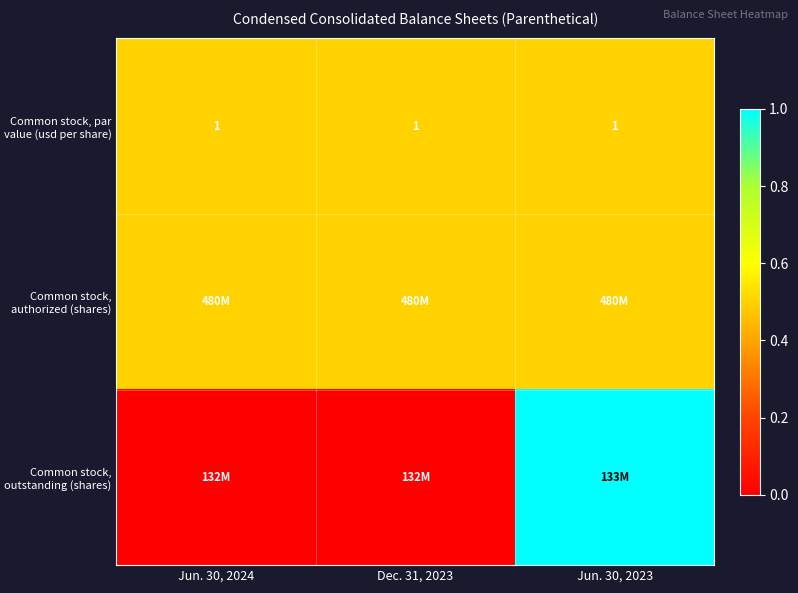

True or false: Common stock, par value (usd per share) has a value of 1.0 at Jun. 30, 2024.

True